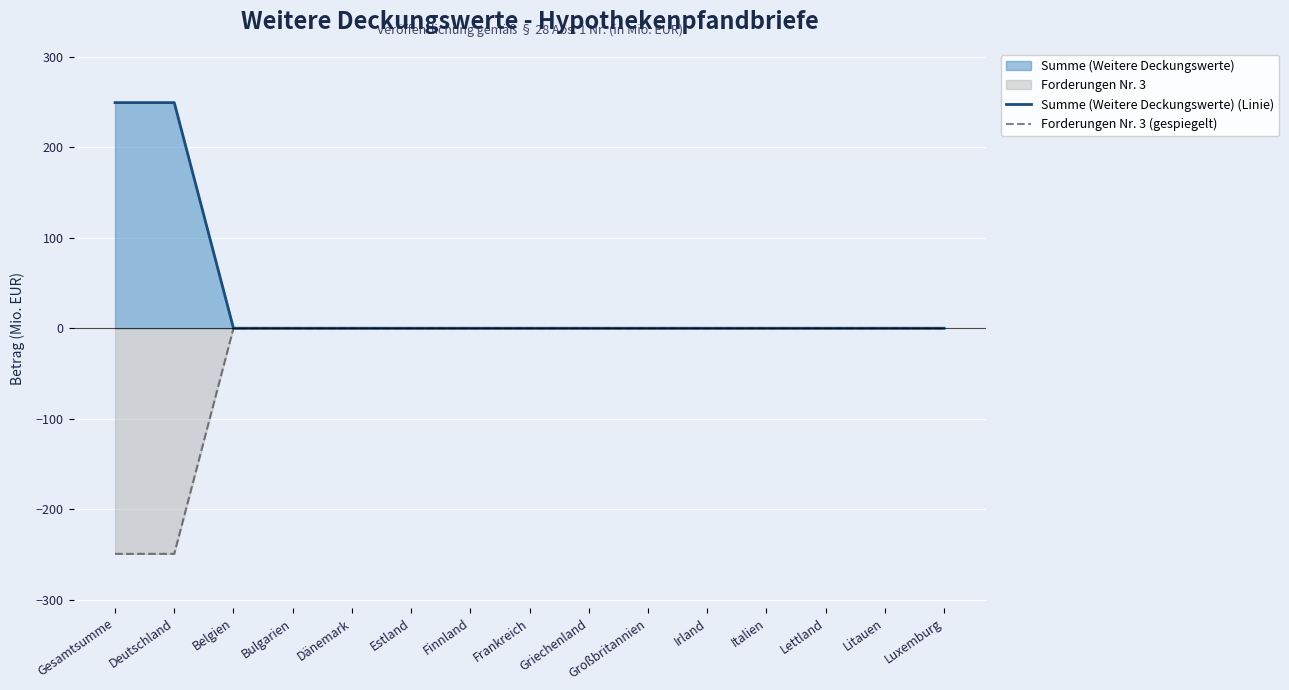

True or false: Forderungen Nr. 3 (gespiegelt) and Summe (Weitere Deckungswerte) (Linie) cross at least once.

False